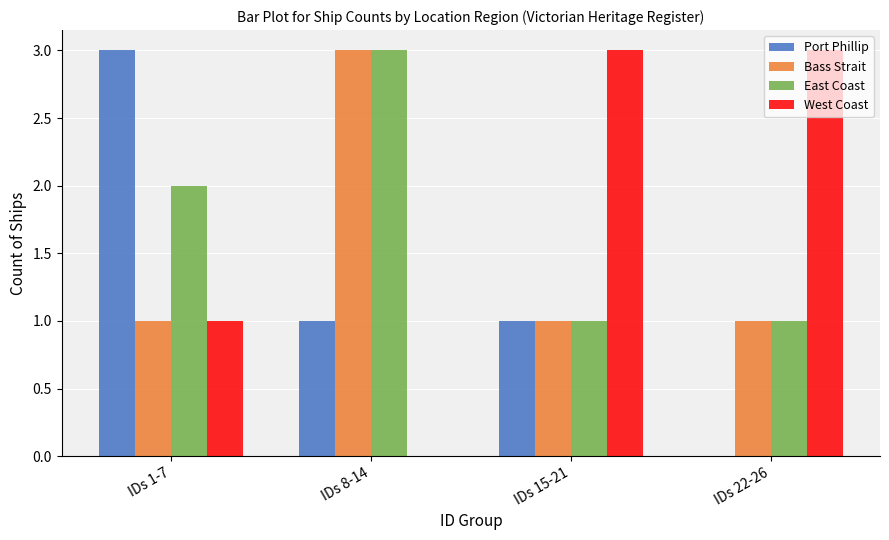

What is the total value across all series at IDs 22-26?

5